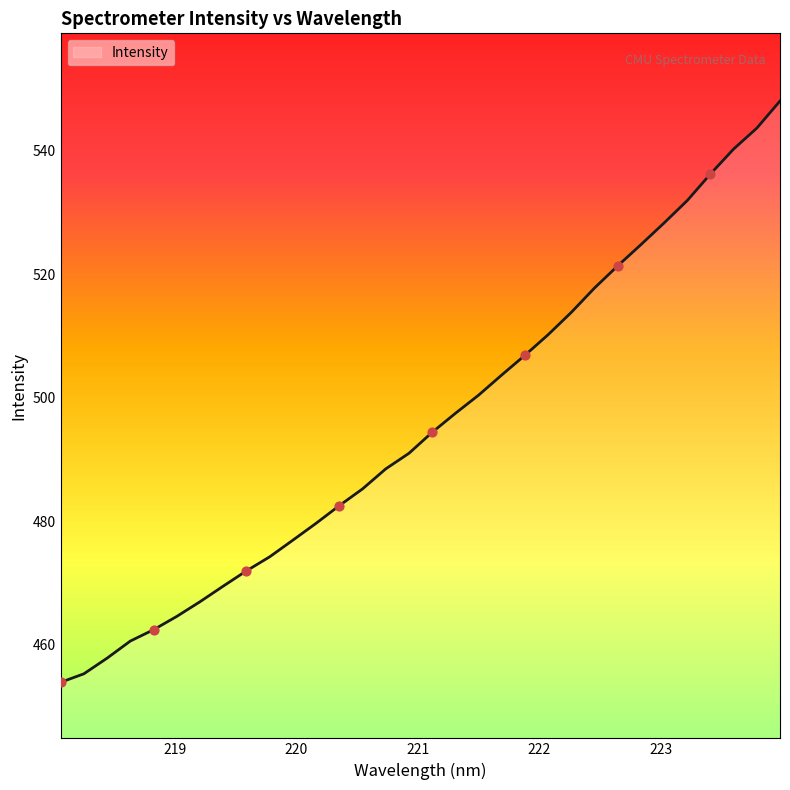

What is the difference between the maximum and minimum values?

94.1